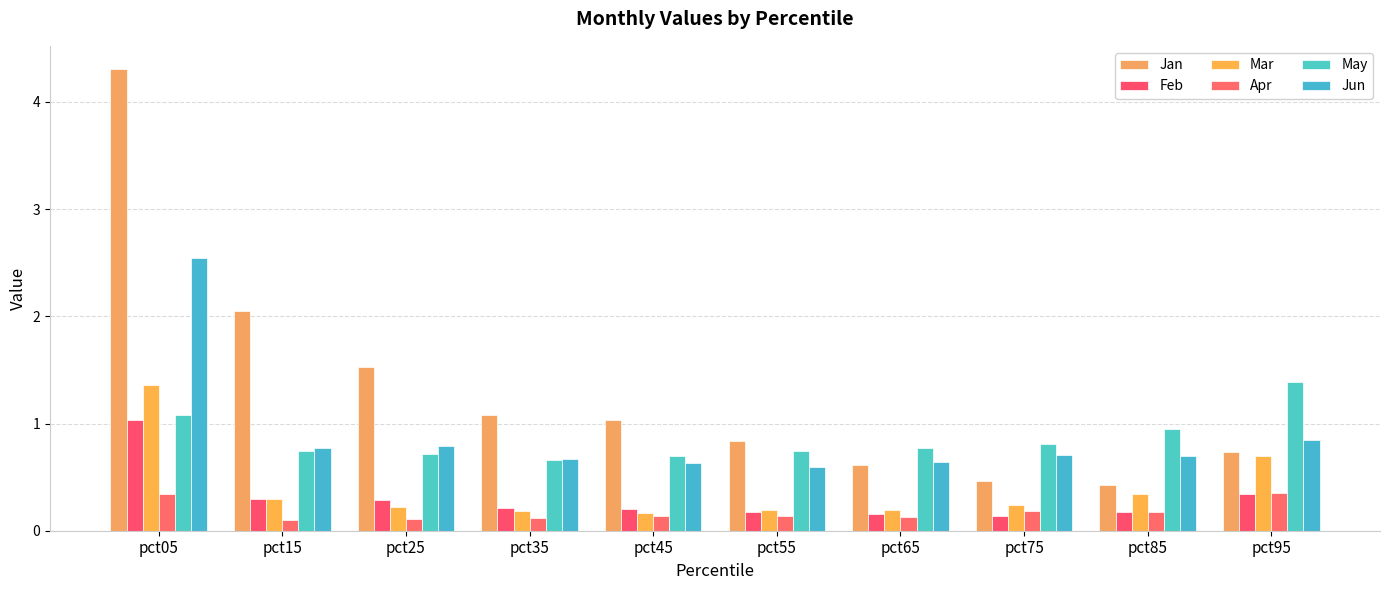

Between pct25 and pct65, which series saw the biggest shift?

Jan